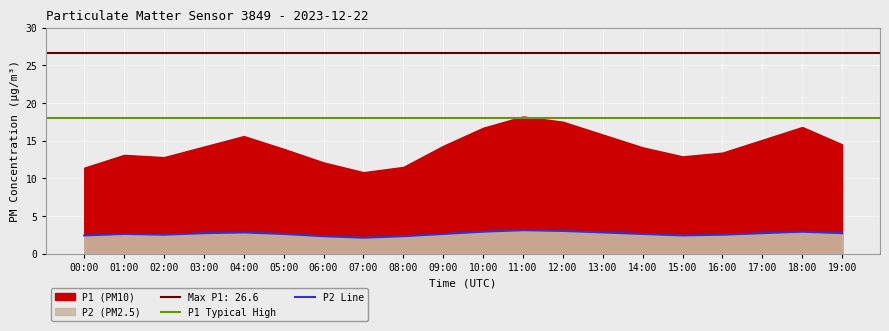

What is the label of the 18th point from the left?

17:00